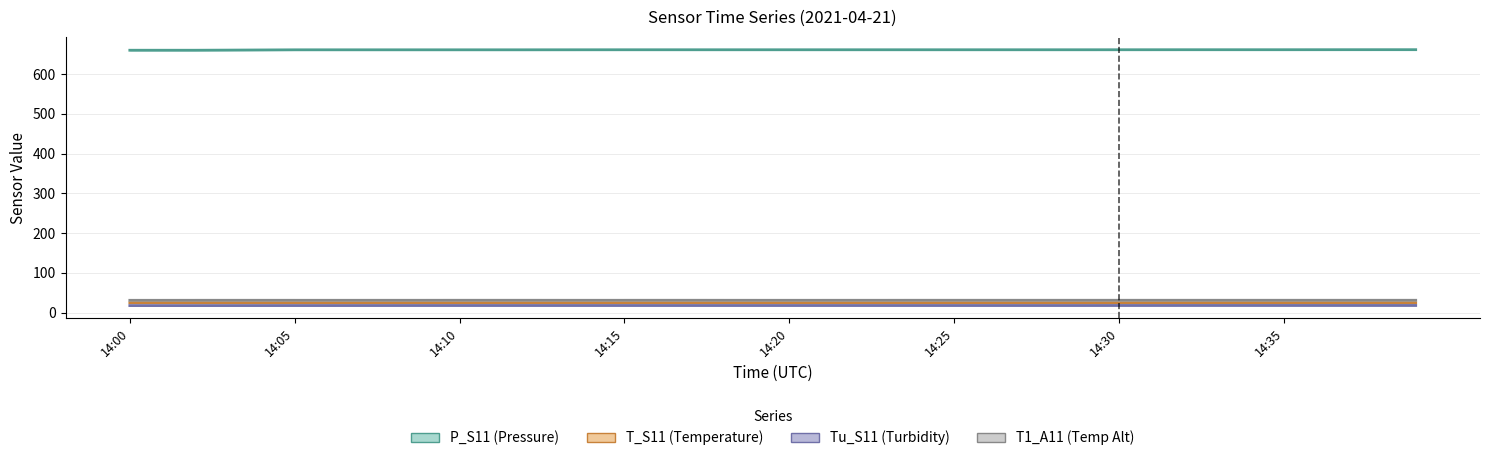

At which label does P_S11 reach its peak?

14:38